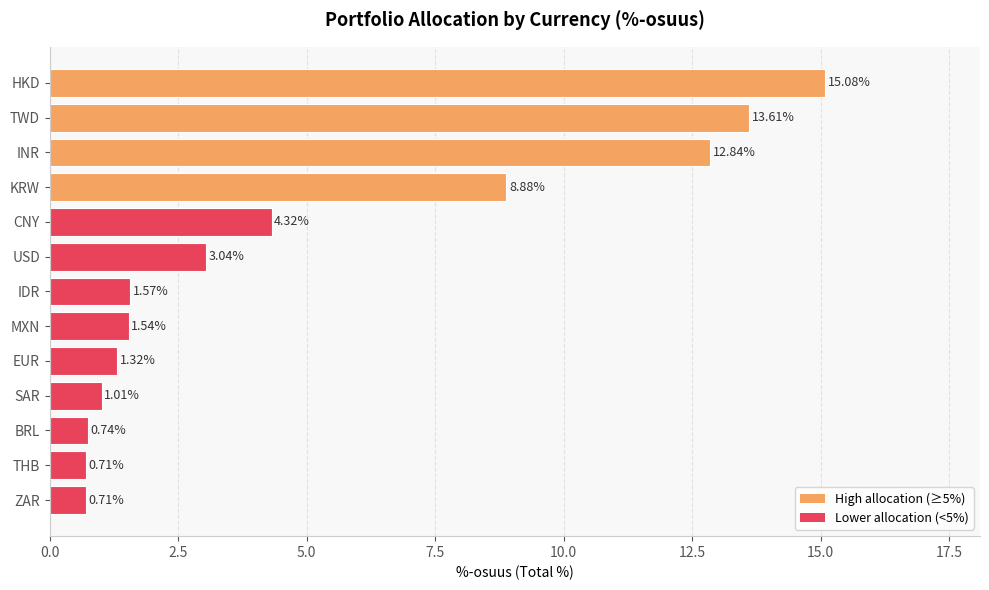

At which label is the value closest to 7?

KRW